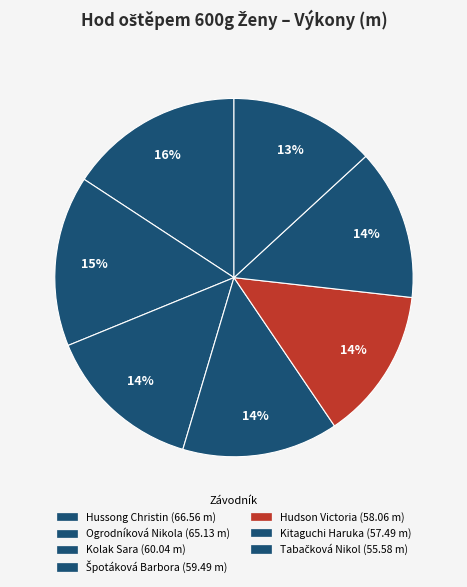

How many slices are in this pie chart?

7